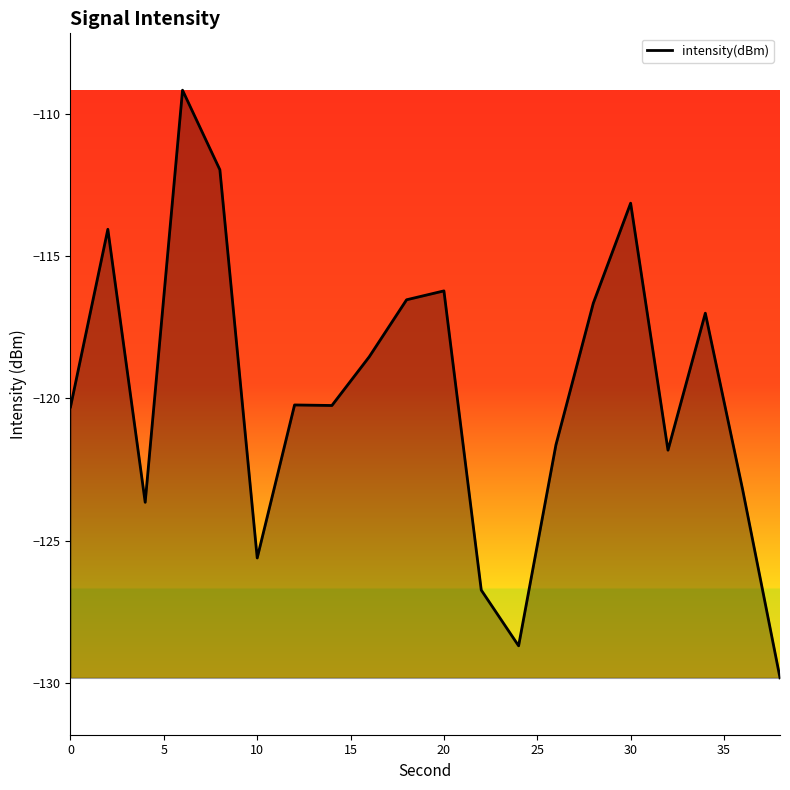

What is the difference between the maximum and minimum values?

20.7